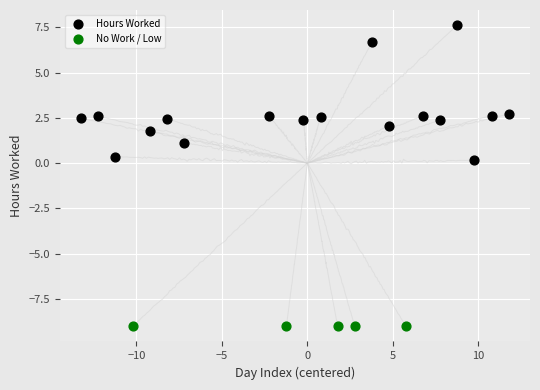

Which series contains the highest Y value?

Hours Worked